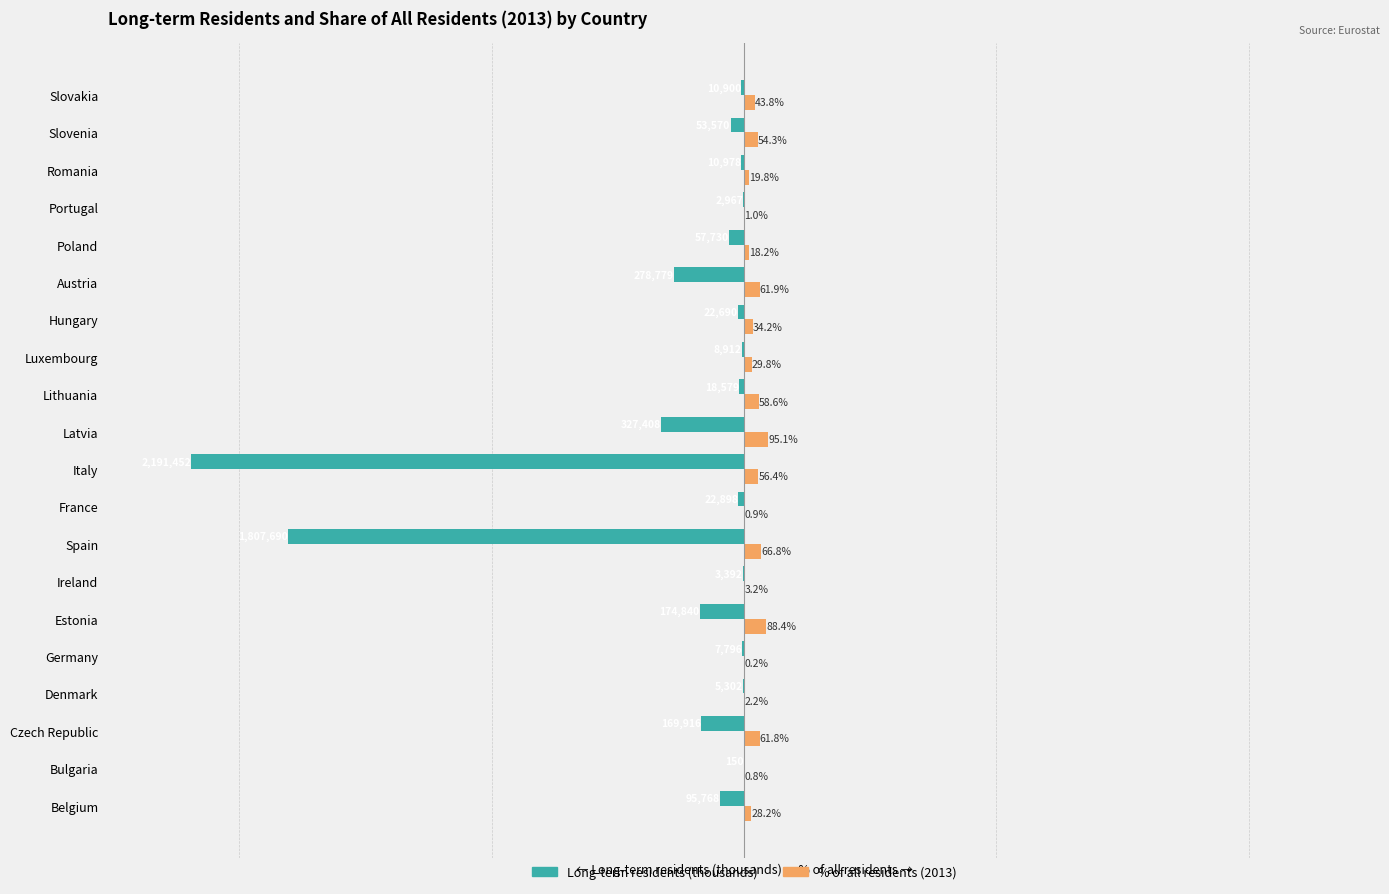

Which series changed the most between Estonia and Portugal?

Long-term residents (thousands)